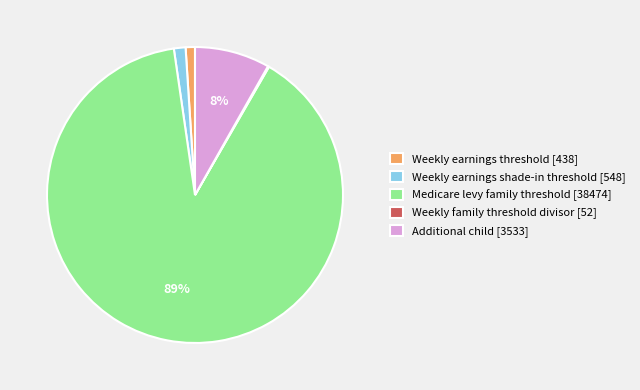

Is Medicare levy family threshold [38474] the majority of the pie?

Yes